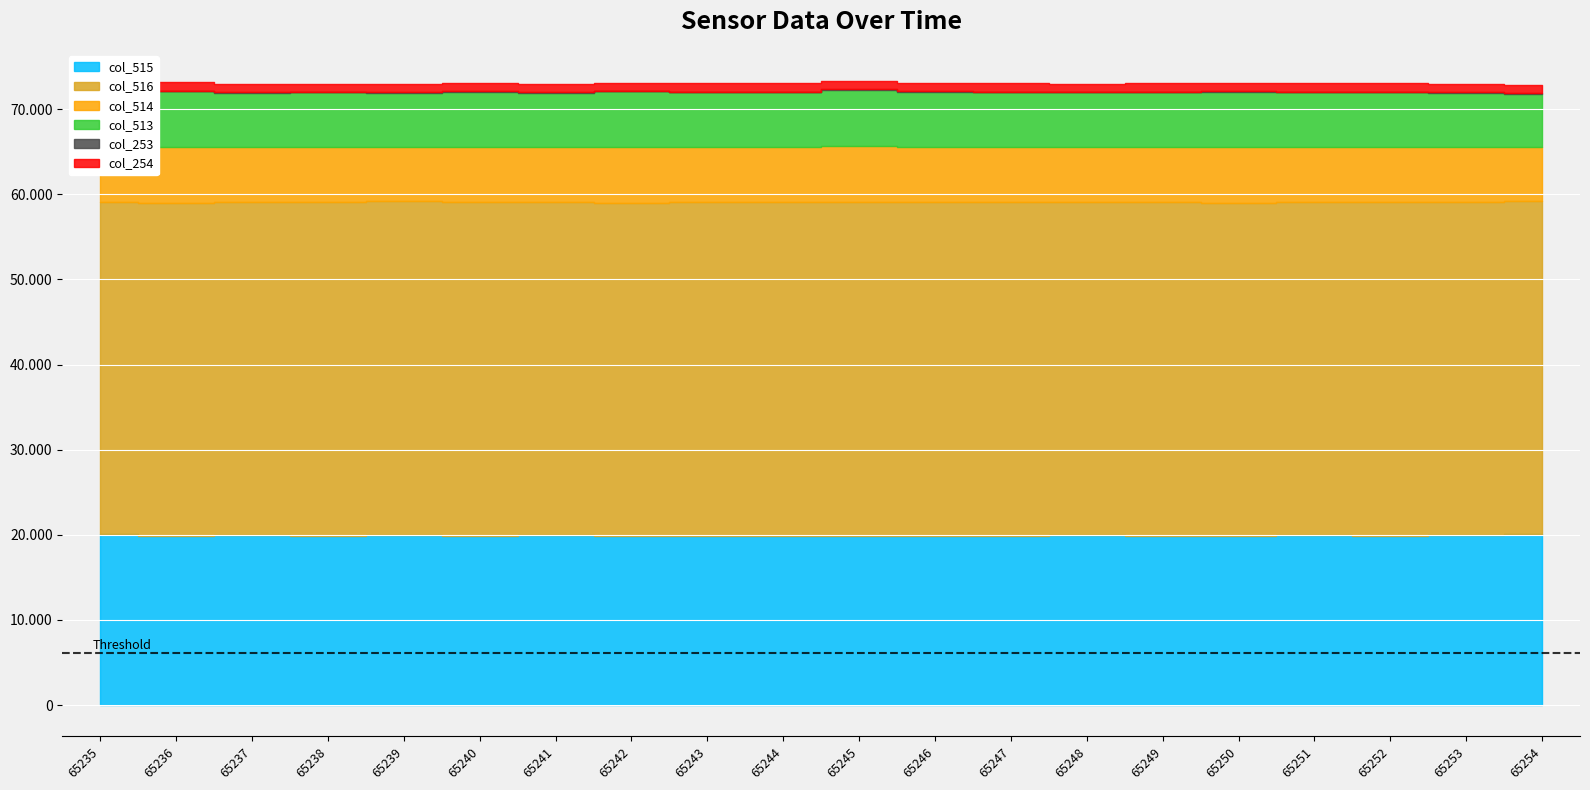

Which category has the highest value in the col_254 series?

65246